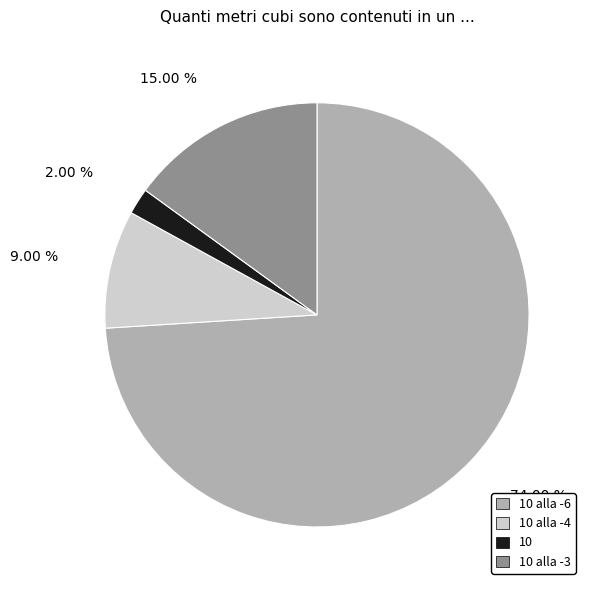

Count the number of slices in the pie.

4